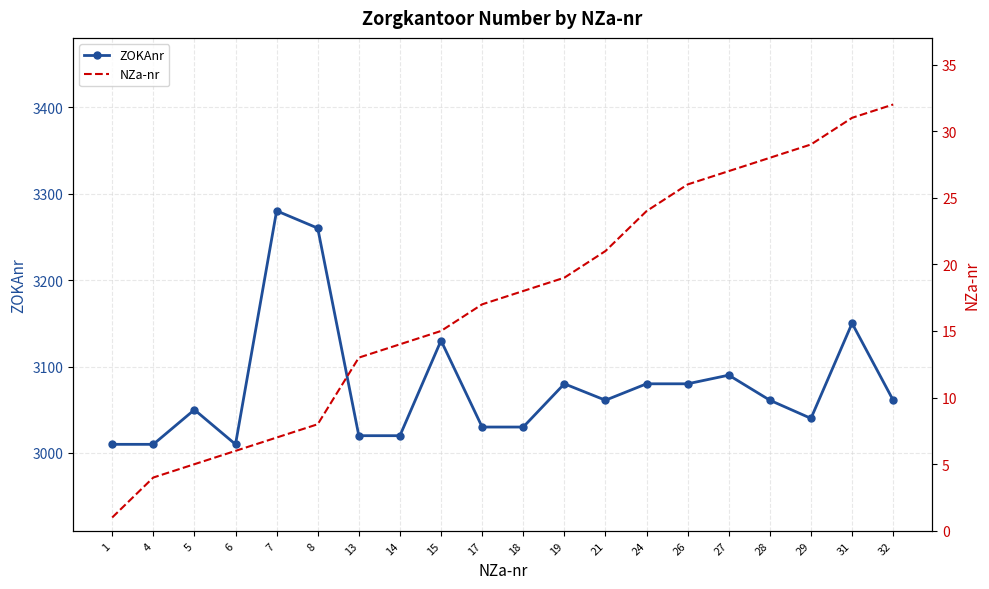

At which label does ZOKAnr reach its minimum?

1